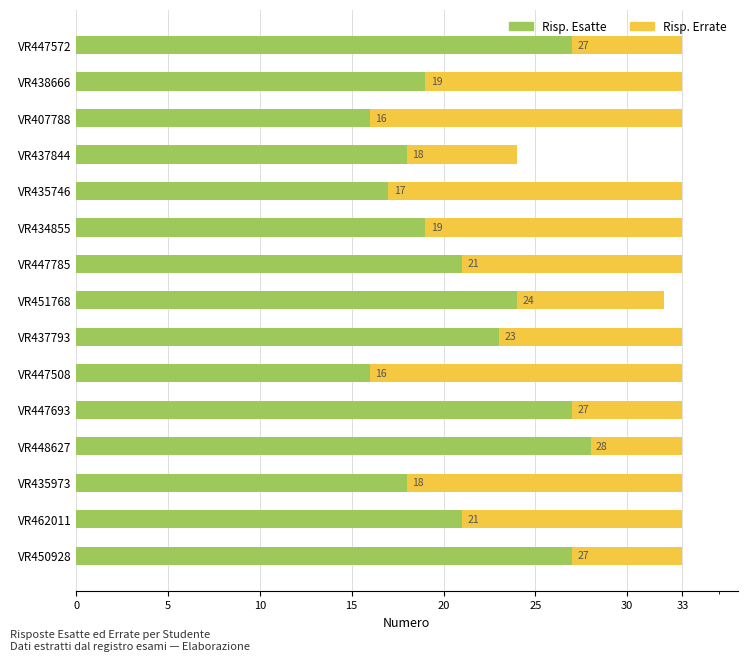

Read the Risp. Esatte value at VR462011, to the nearest 5.

20